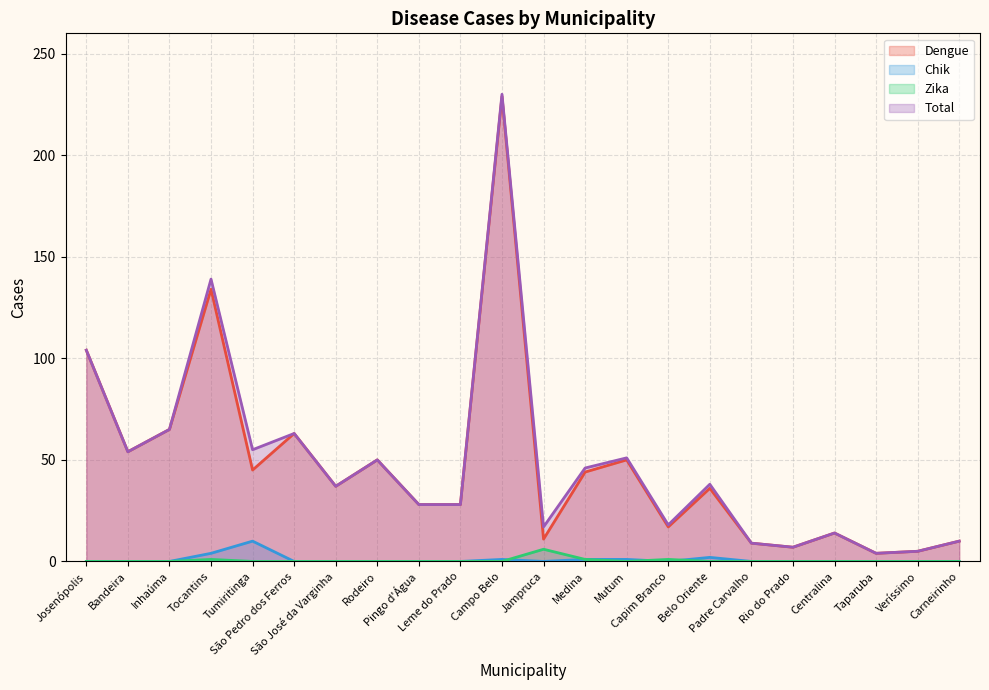

Between which two adjacent categories do Zika and Chik first intersect?

Campo Belo and Jampruca